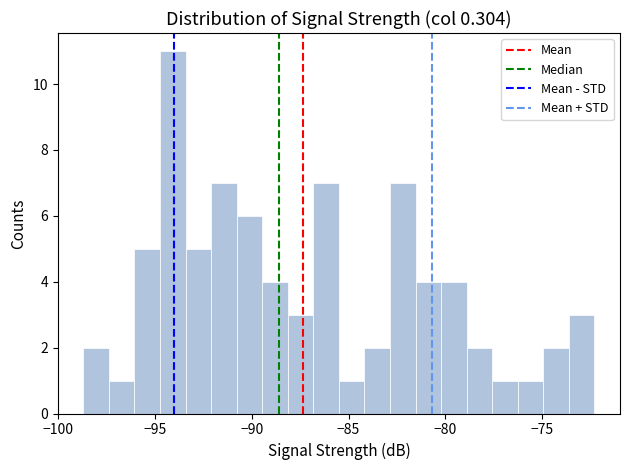

Read against the x-axis, roughly where is the centre of the tallest bar?

-94.0